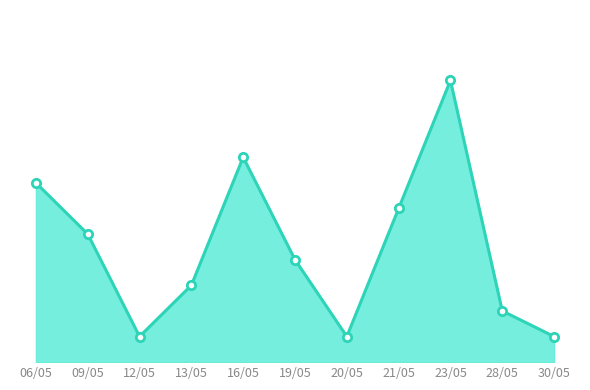

What is the maximum value shown in the chart?

11